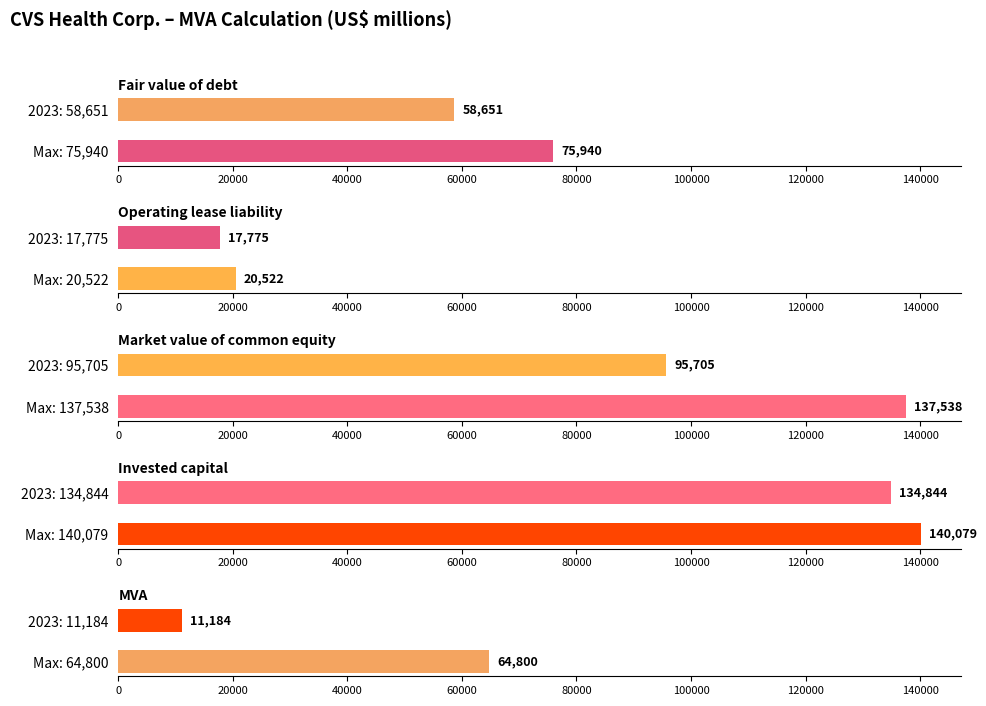

What are all the series names shown in the legend?

Fair value of debt, Operating lease liability, Market value of common equity, Invested capital, MVA